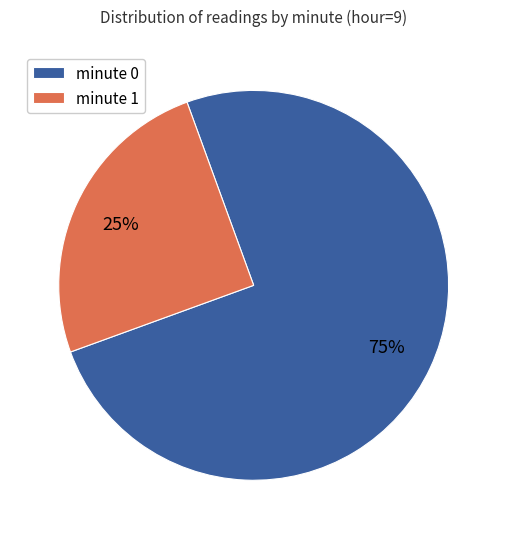

Do minute 0 and minute 1 together represent more than half of the pie?

Yes